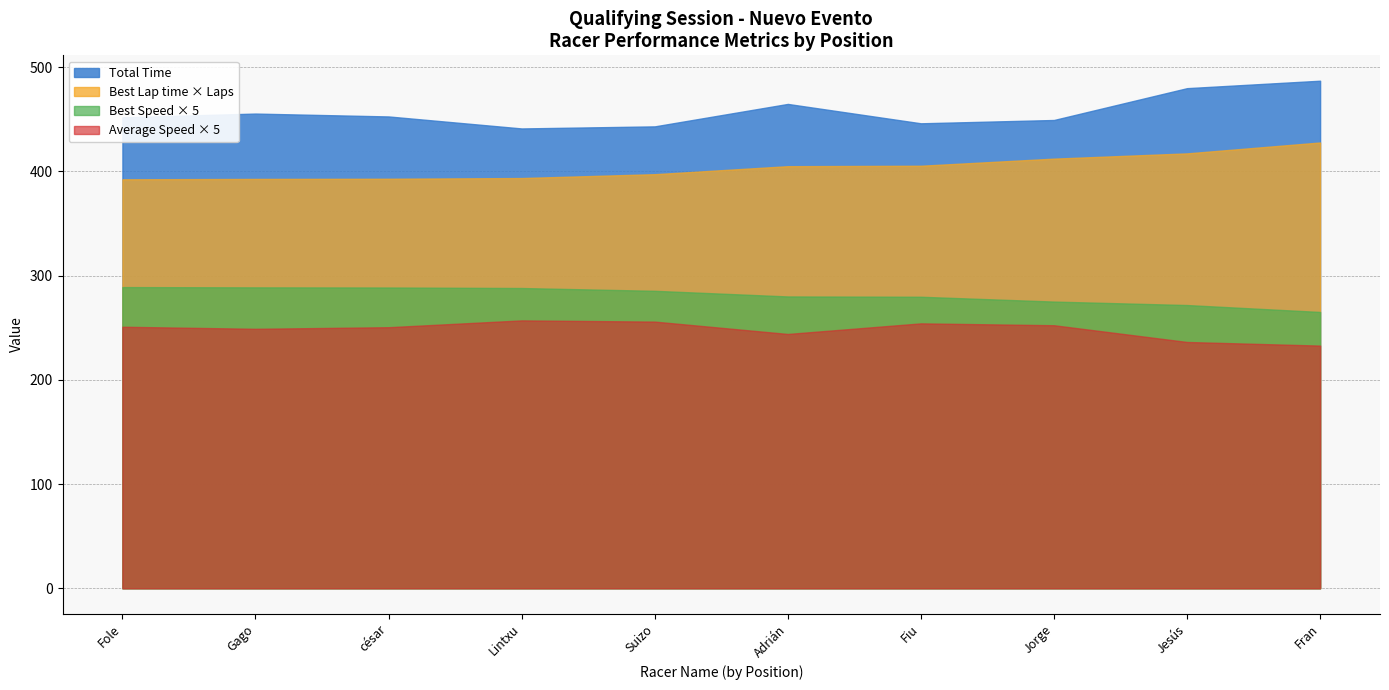

True or false: Total Laps and Best Lap time intersect in this chart.

False